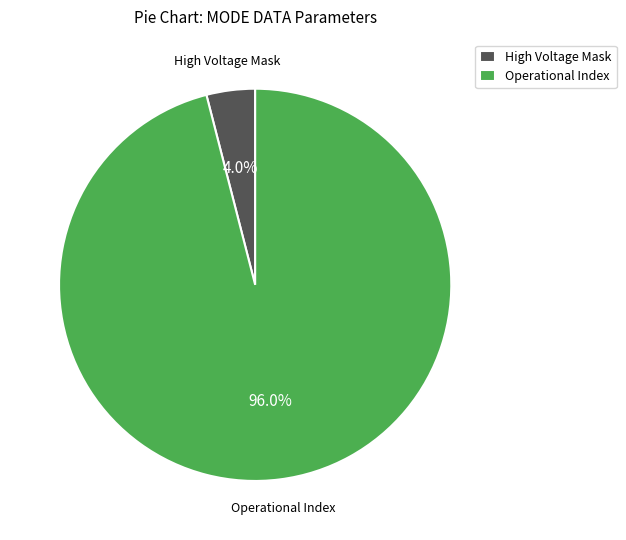

What percentage is the Operational Index slice, to the nearest percent?

96%